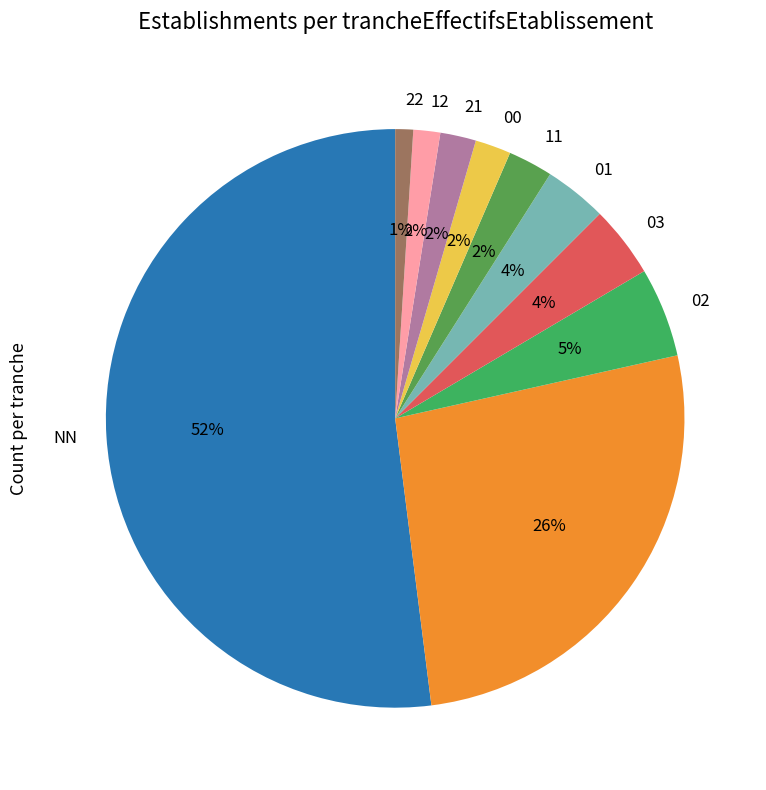

To the nearest percent, what is the difference between the largest and smallest slice percentages?

51%